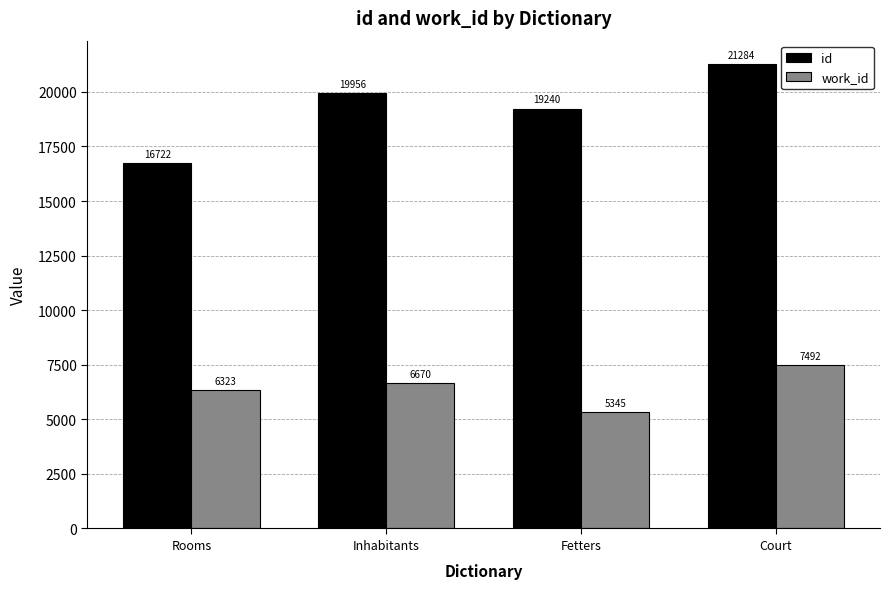

At which category is the sum across all series the highest?

Court